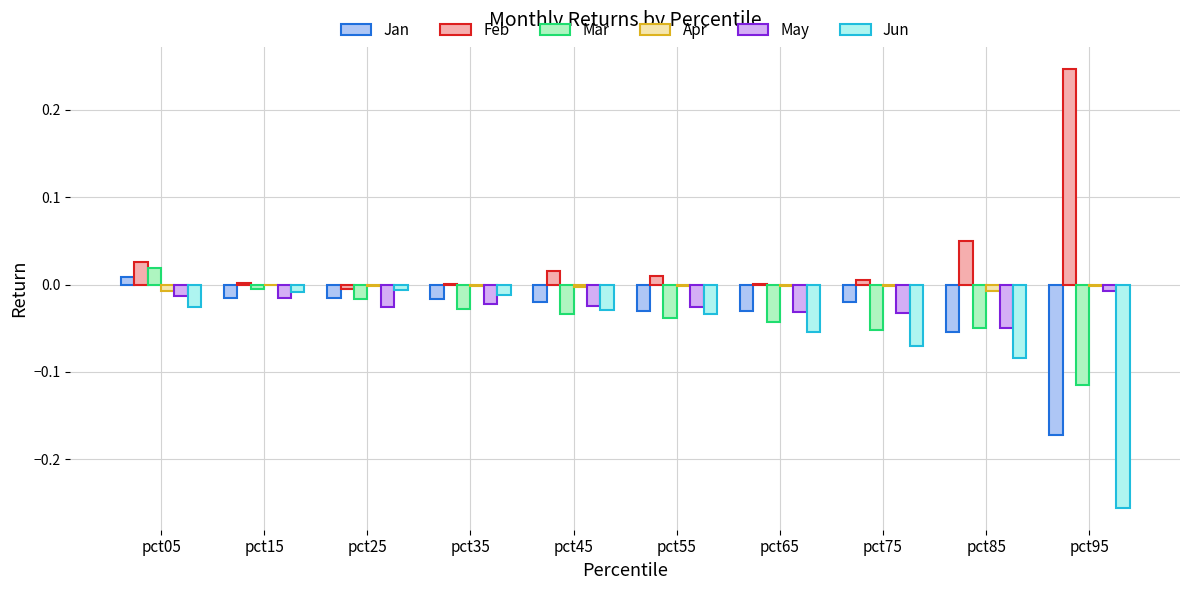

True or false: Jan has a value of -0.0 at pct45.

True